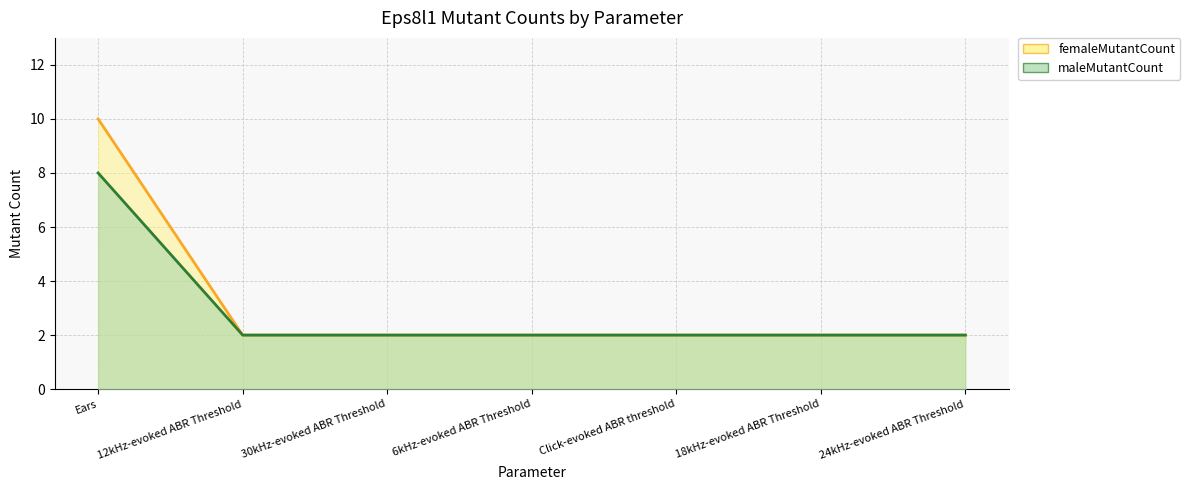

At how many categories does at least one series exceed 7?

1